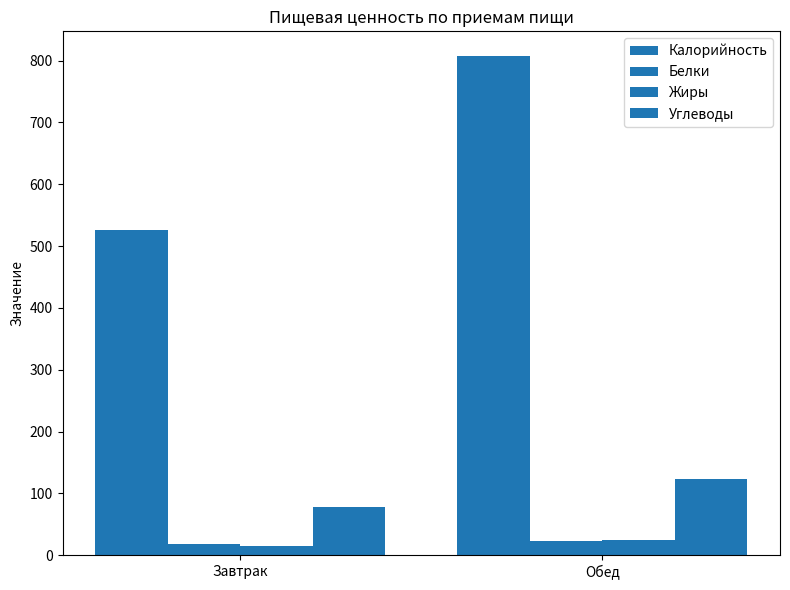

Count the number of data series in this chart.

4